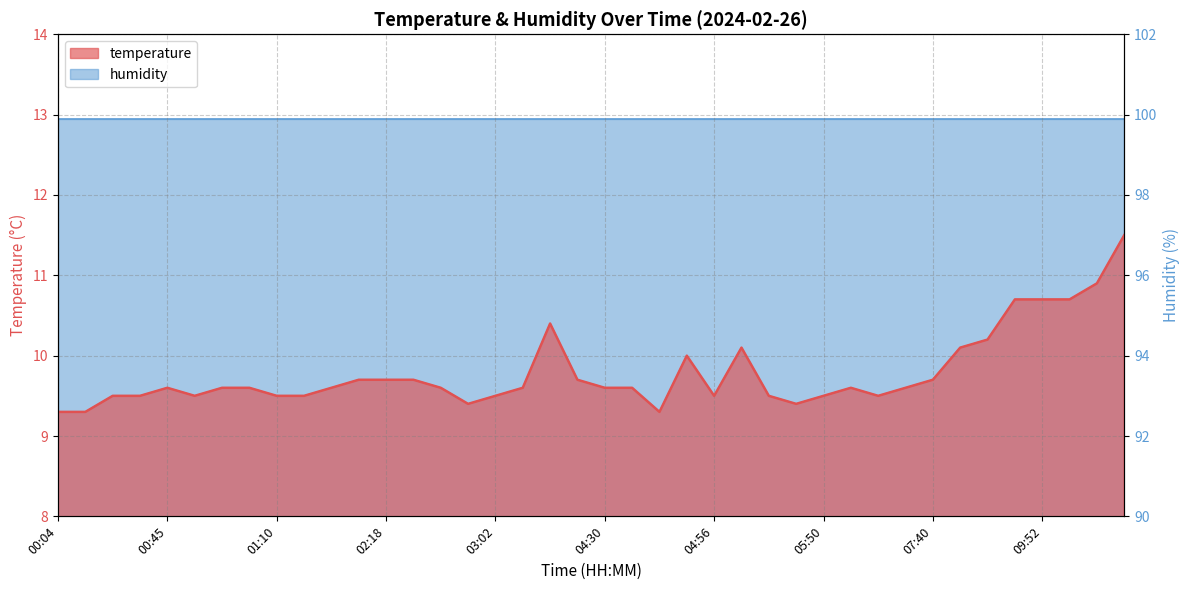

What is the change in value from 01:12 to 04:30?

+0.1